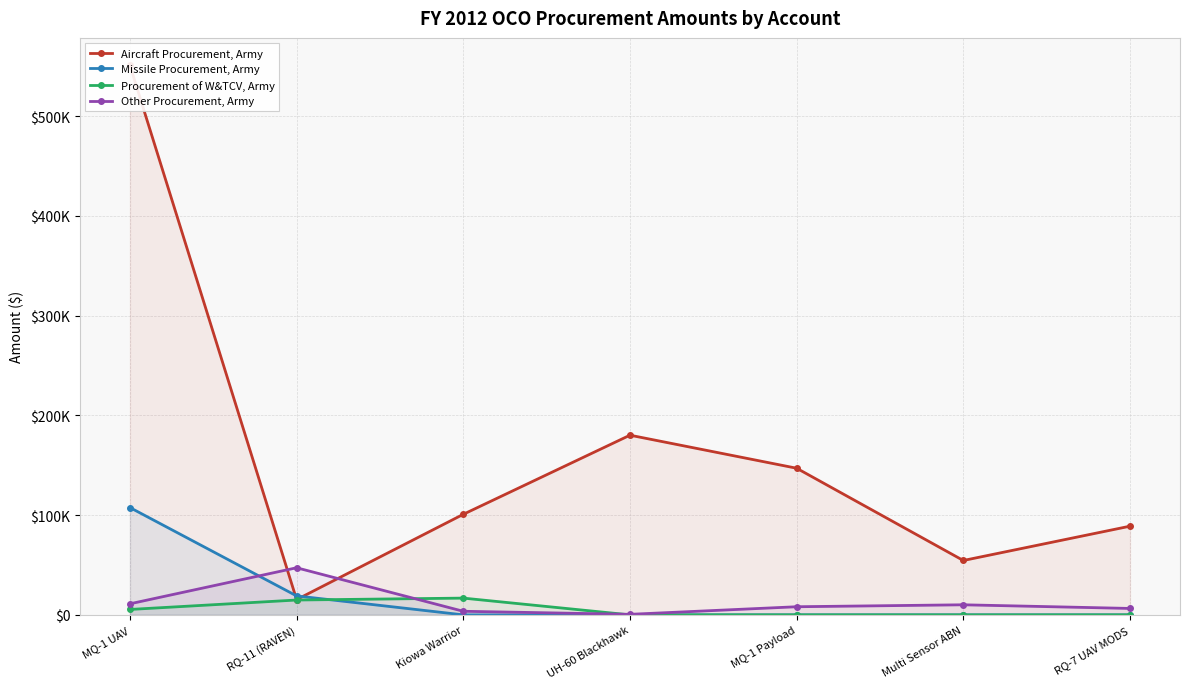

What is the difference between the Procurement of W&TCV, Army values at Kiowa Warrior and Multi Sensor ABN?

16800